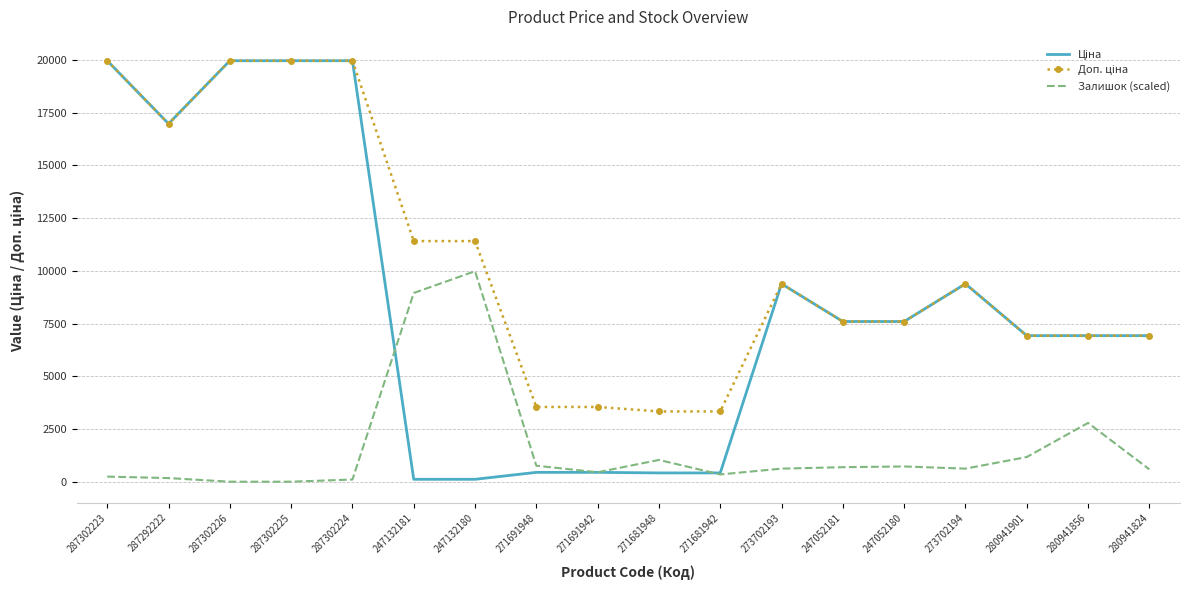

At which label is Залишок (scaled) closest to 4991?

280941856